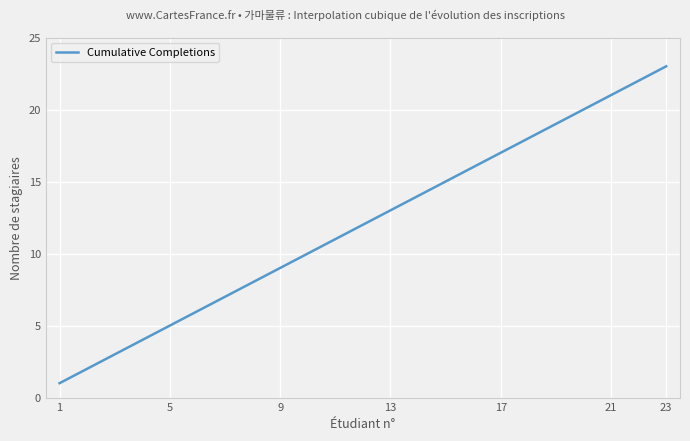

How many lines are shown in the chart?

1